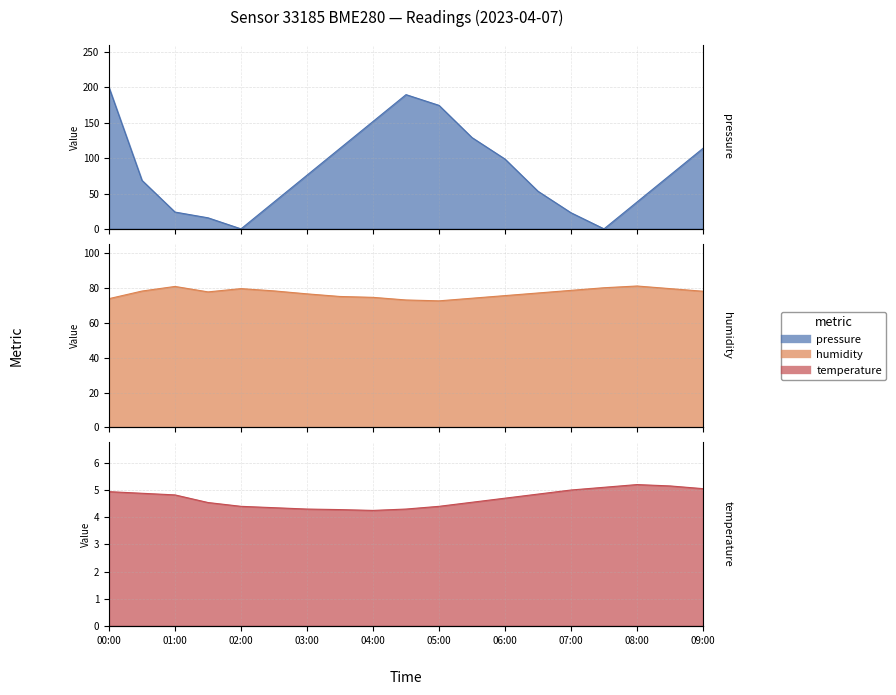

At how many categories does at least one series exceed 7?

19